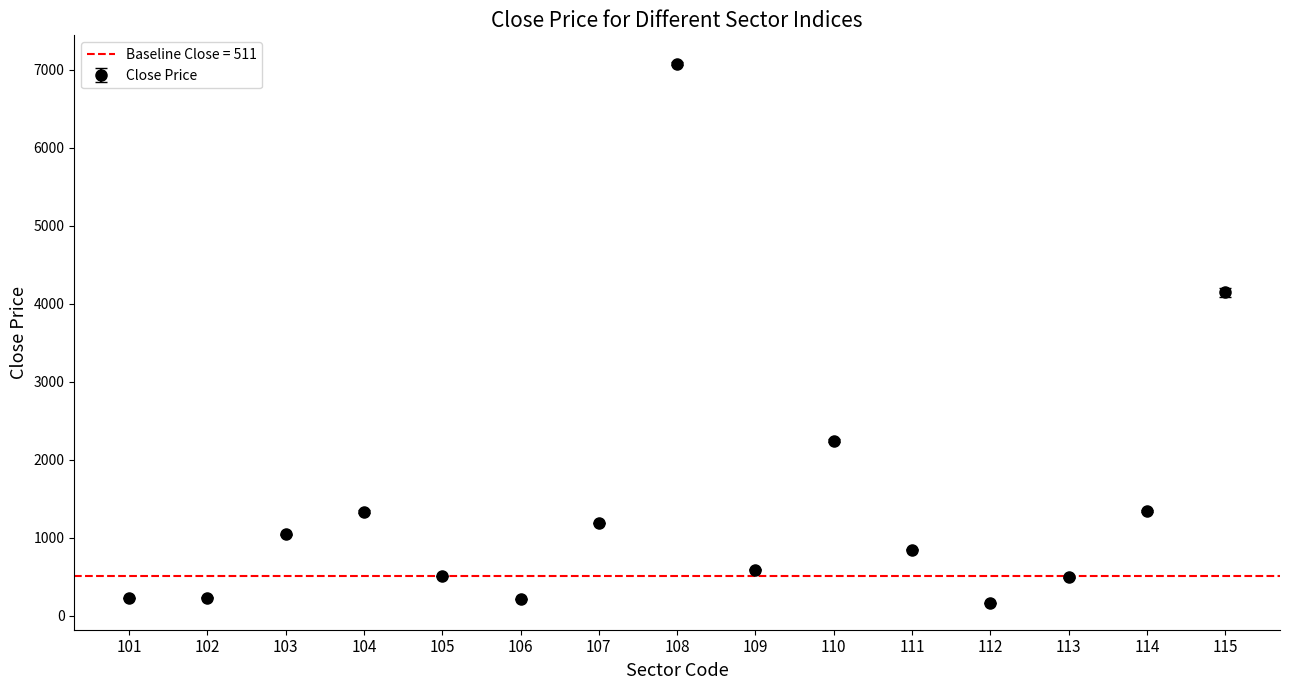

What is the change in value from 105 to 114?

+831